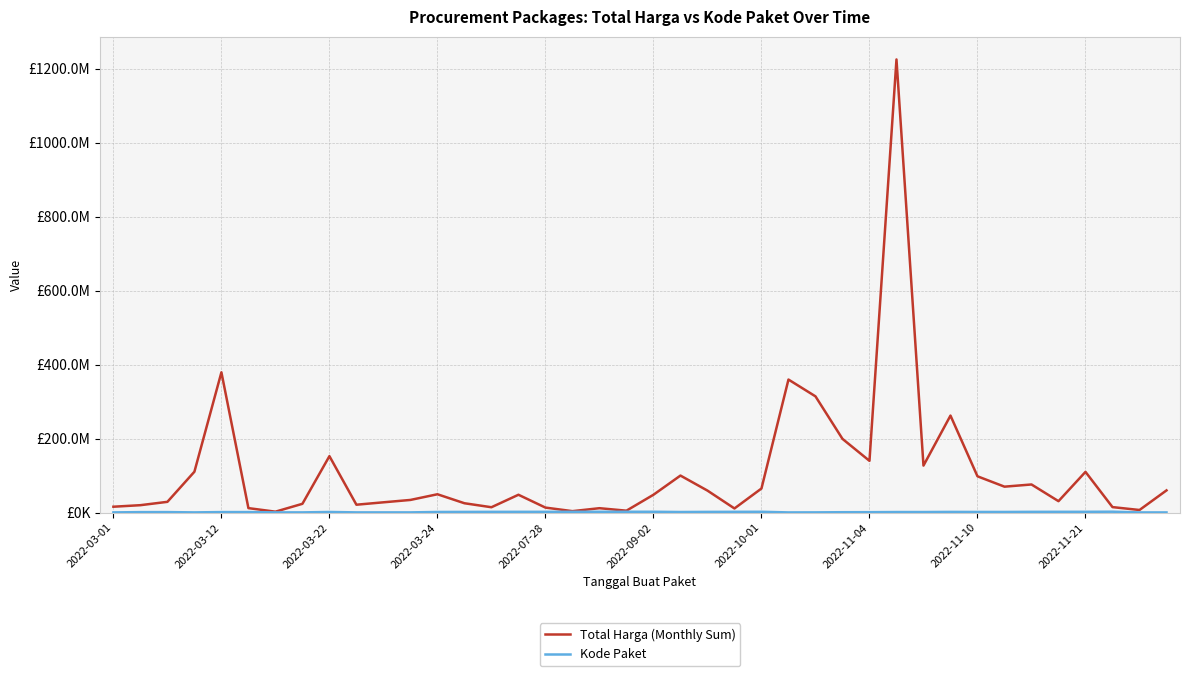

At how many categories does at least one series exceed 1018324566?

1